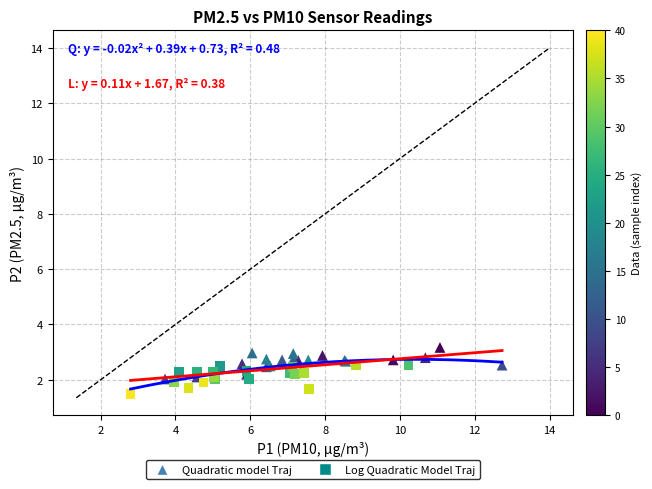

Which series contains the highest Y value?

Quadratic model Traj